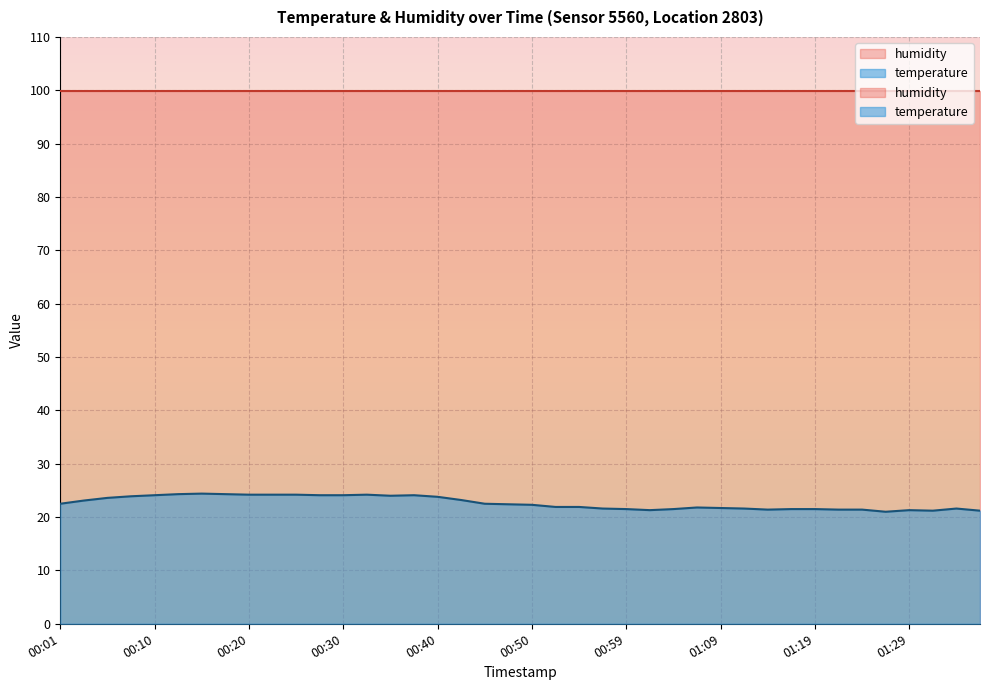

Where is the data nearest to the value 22?

00:52